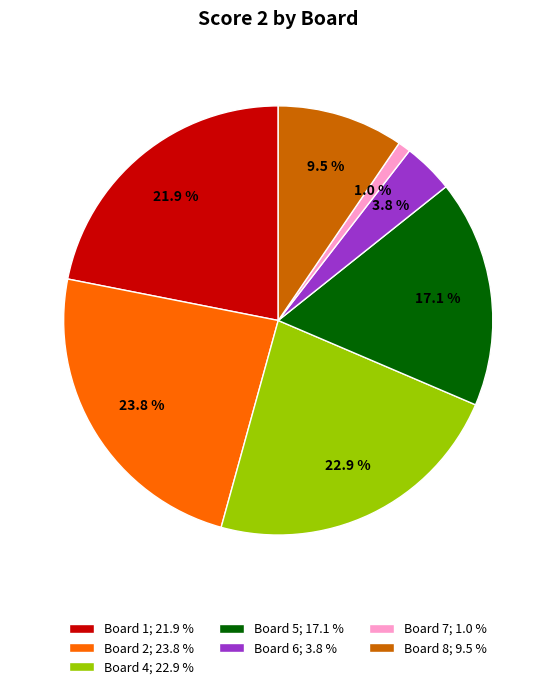

Which category has the smallest portion of the pie?

Board 7; 1.0 %